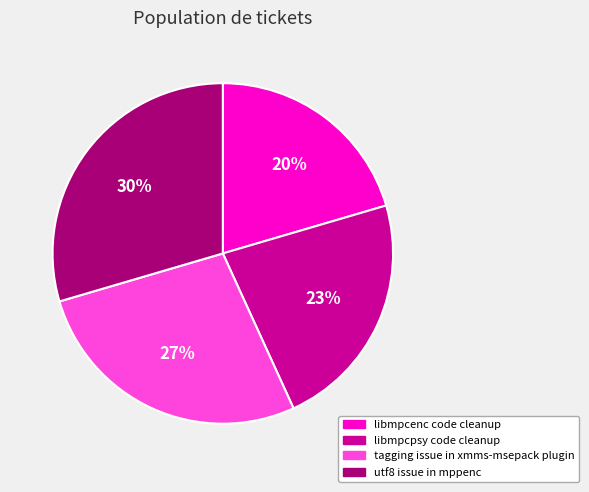

Does libmpcenc code cleanup account for over 50% of the chart?

No